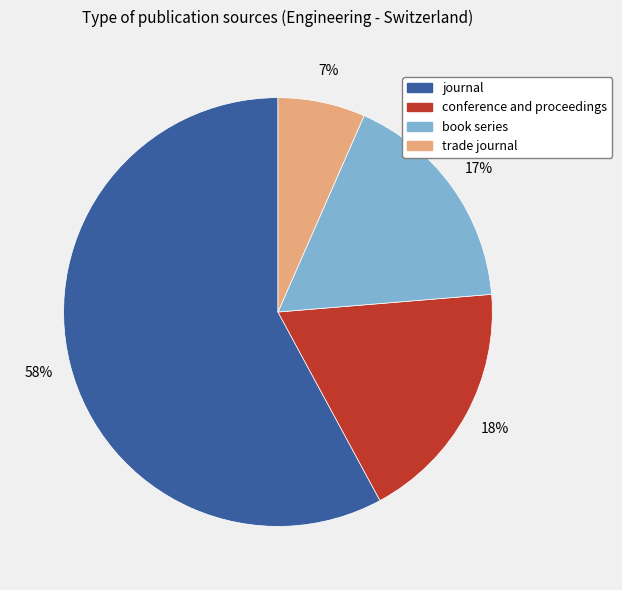

To the nearest percent, what is the difference between the trade journal and journal slice percentages?

51%